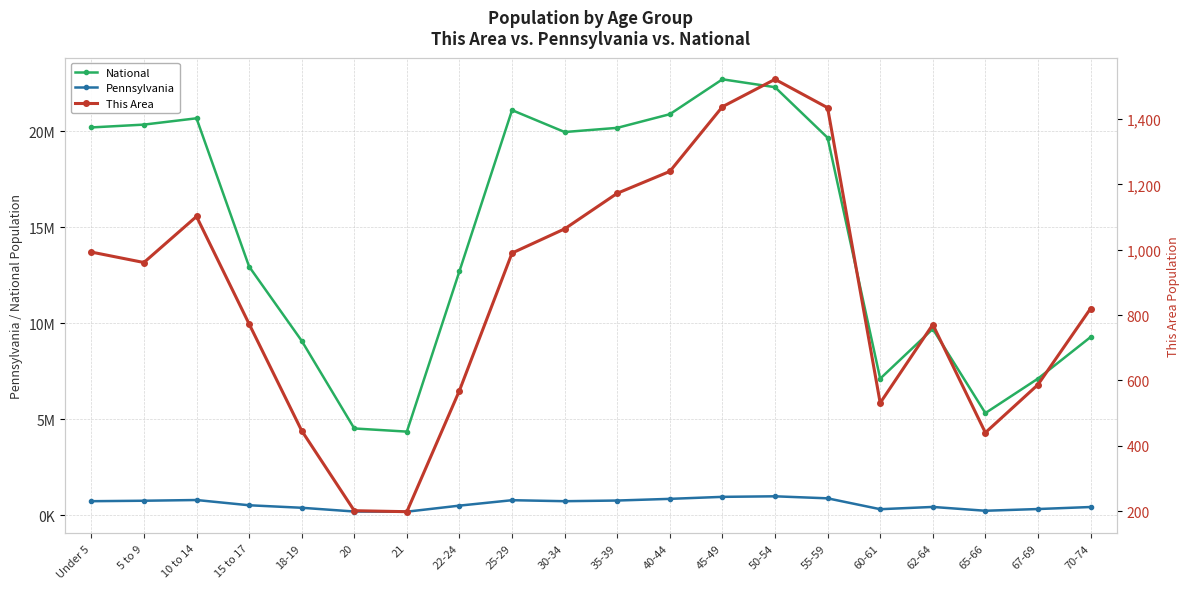

At 20, list the series in order from largest to smallest.

National, Pennsylvania, This Area